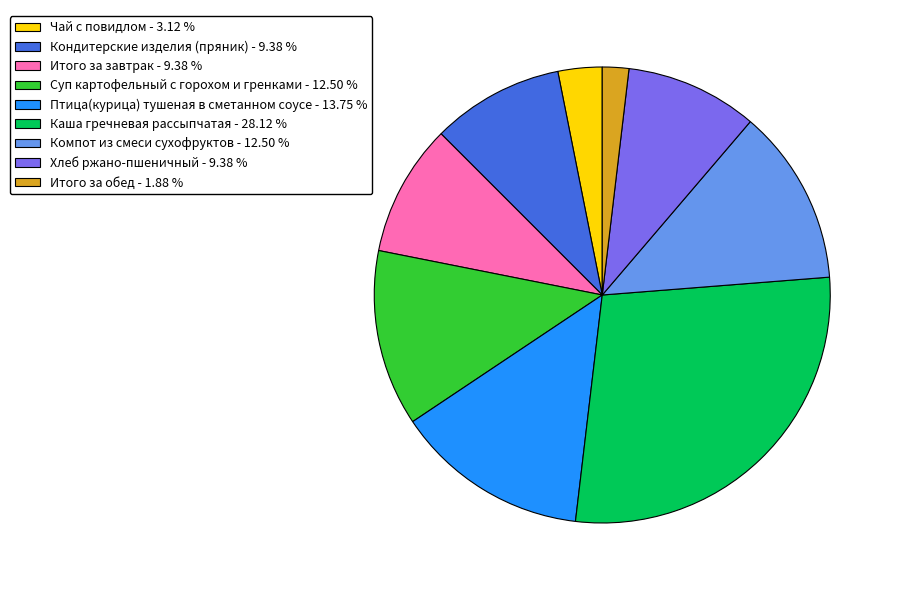

Does Итого за обед account for over 50% of the chart?

No